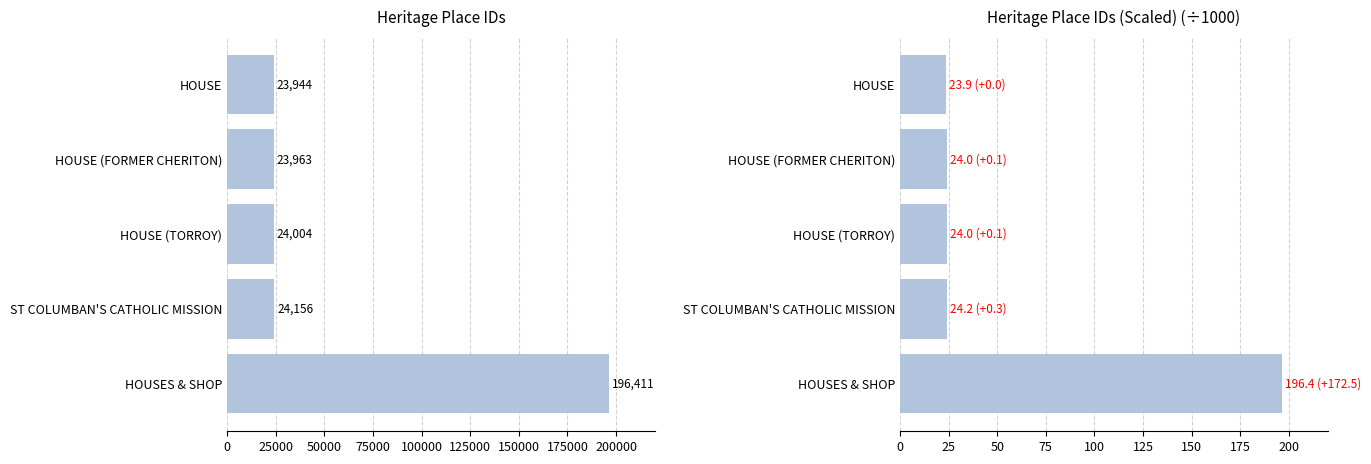

What is the difference between the maximum and minimum values in the ID (thousands) series?

172.5